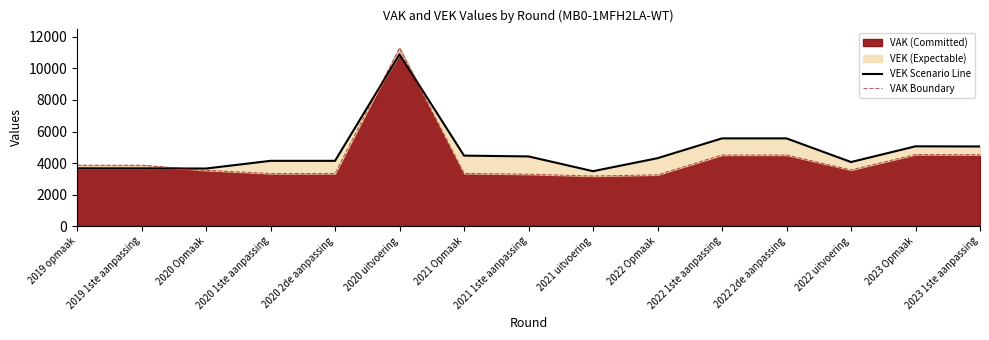

How many interior local peaks does the VAK Boundary series have?

2